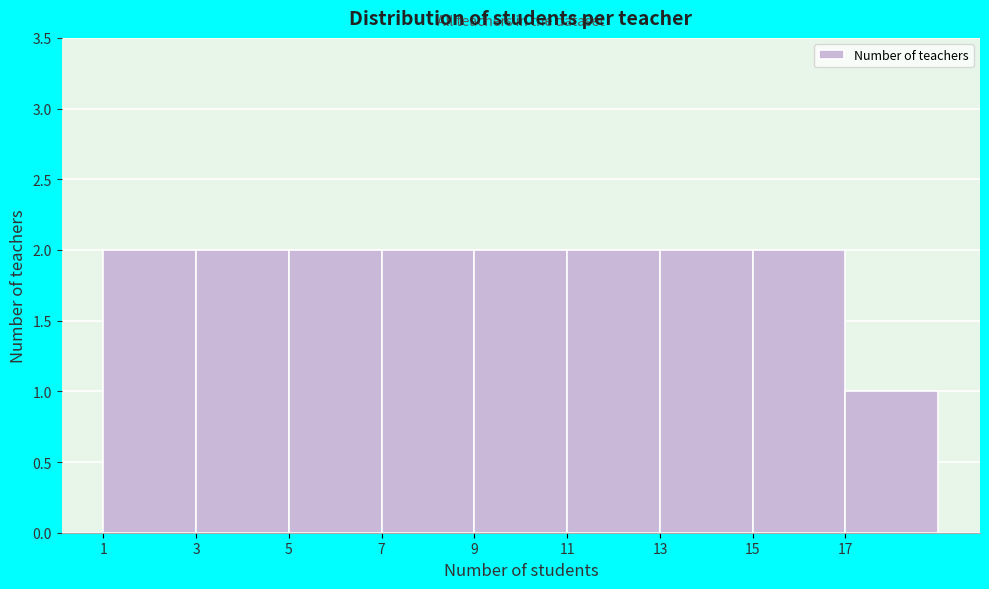

Reading left to right, transcribe this chart: for each bar, give the range it covers on the x-axis and its height. The values are not printed on the chart, so give them approximately, as read against the axis.

1 to 3: 2
3 to 5: 2
5 to 7: 2
7 to 9: 2
9 to 11: 2
11 to 13: 2
13 to 15: 2
15 to 17: 2
17 to 19: 1